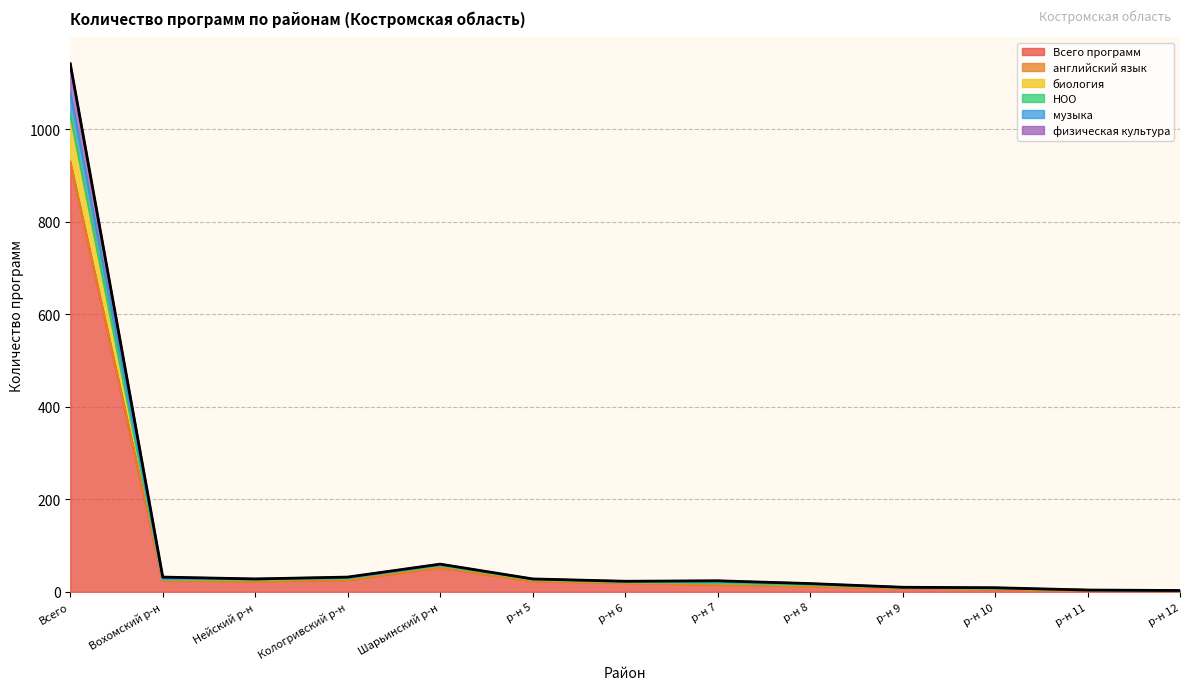

How many data points does each series have?

13